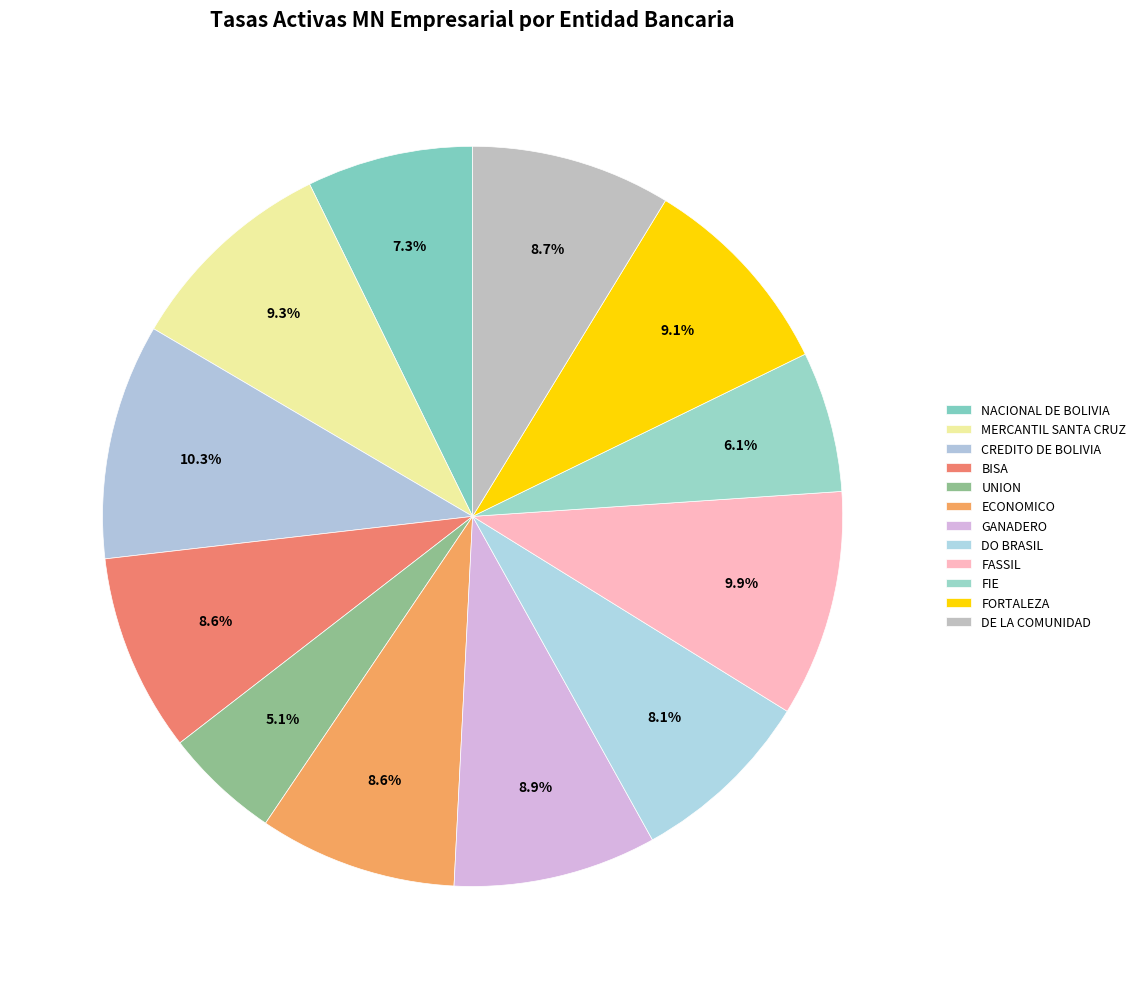

What is the smallest slice in the pie chart?

UNION